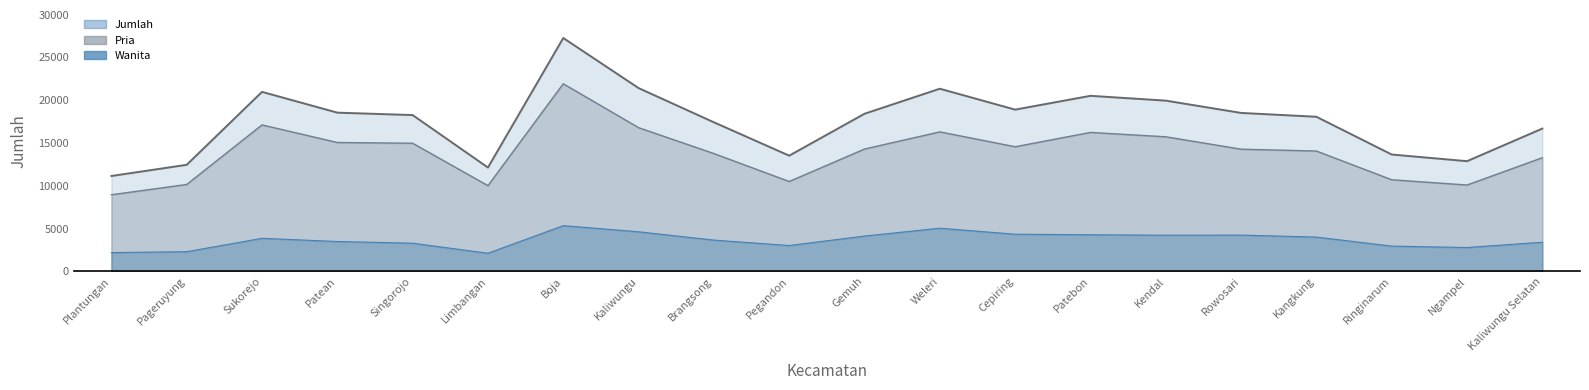

Which series has the largest range (max minus min)?

Jumlah